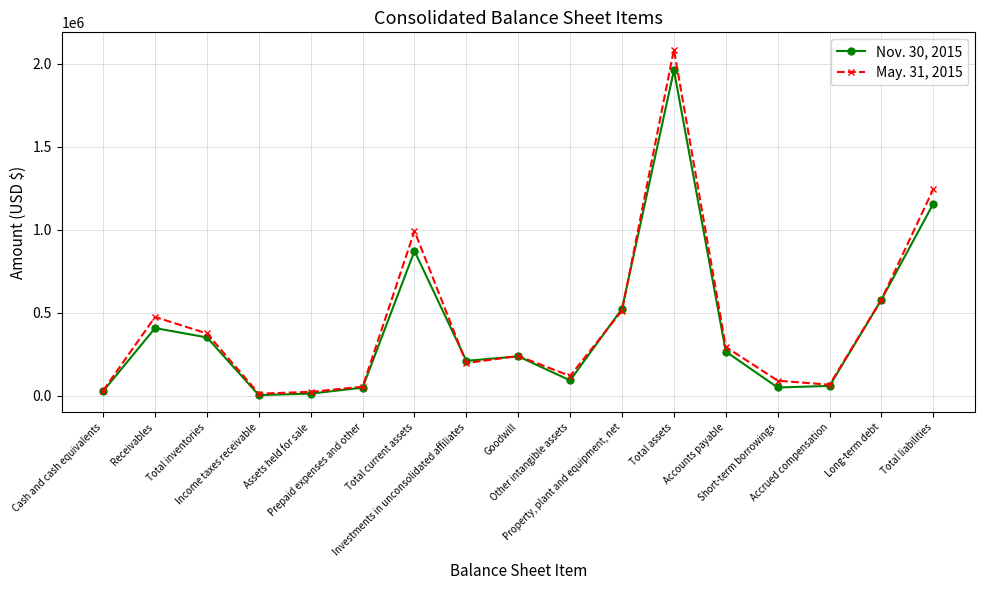

After their last crossing, which series has the higher values: Nov. 30, 2015 or May. 31, 2015?

May. 31, 2015